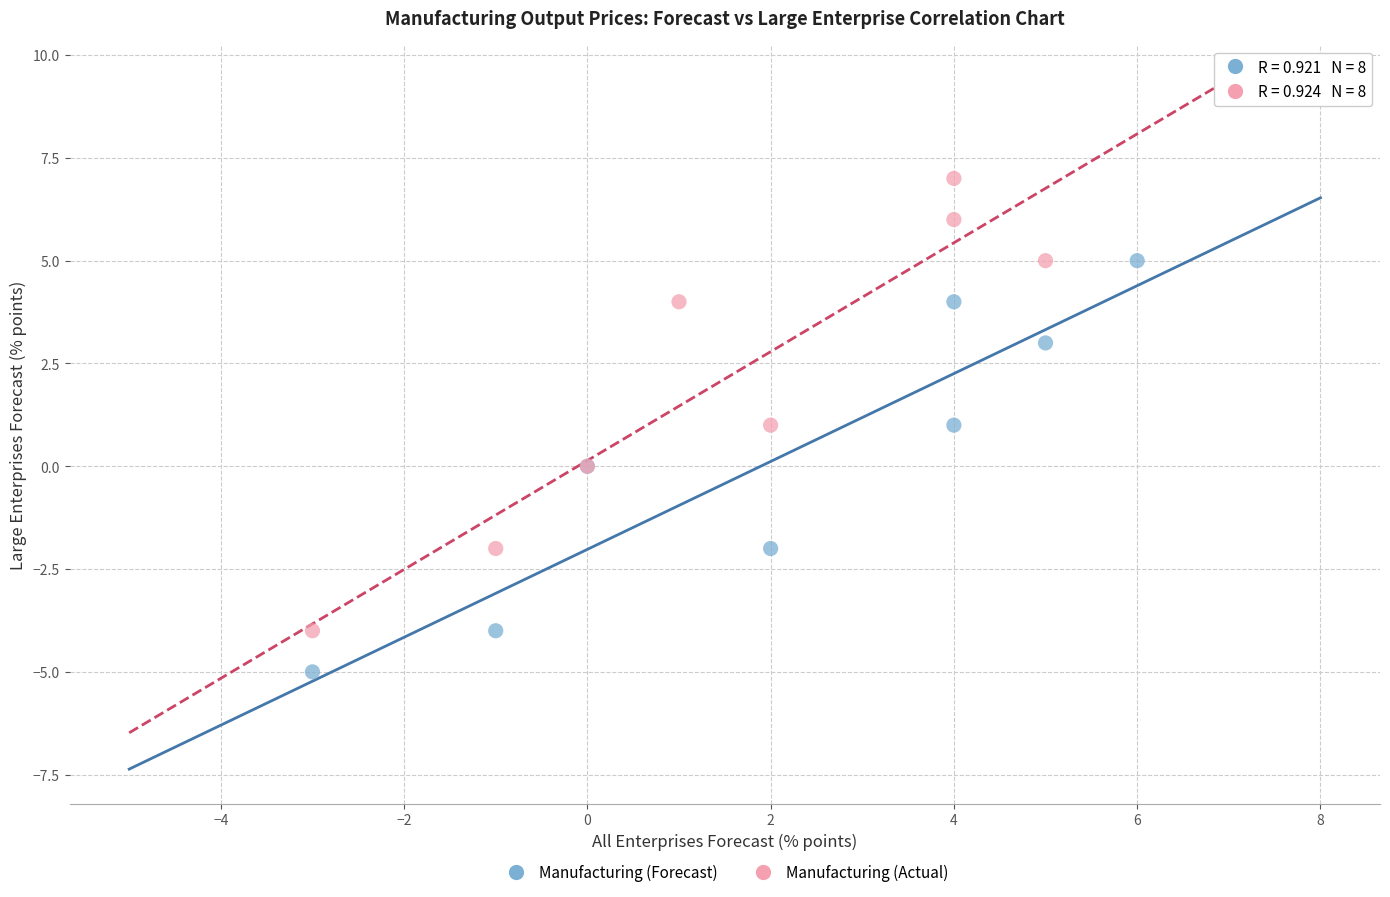

Which series has the largest Y range (max minus min)?

Manufacturing (Actual)